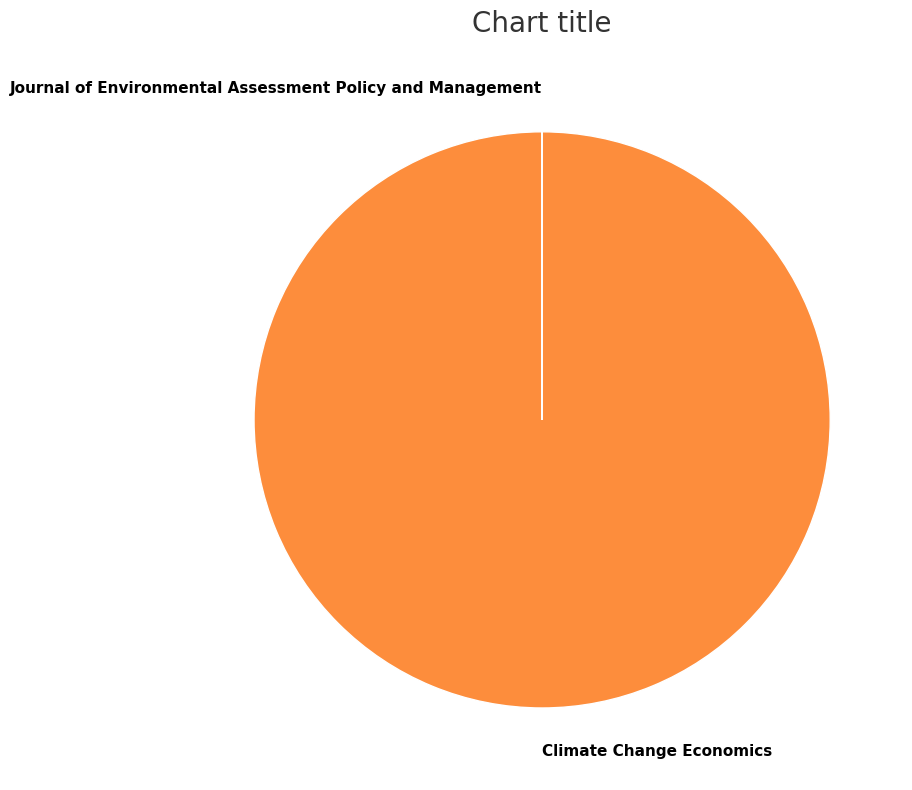

Which category has the biggest portion of the pie?

Climate Change Economics